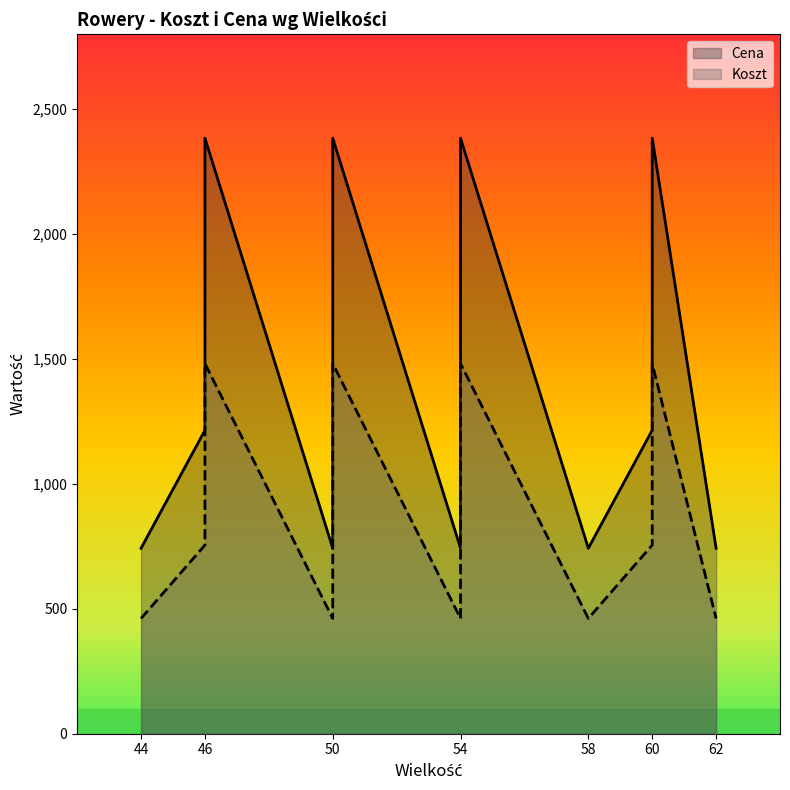

Between 50 and 54, which series saw the biggest shift?

Koszt